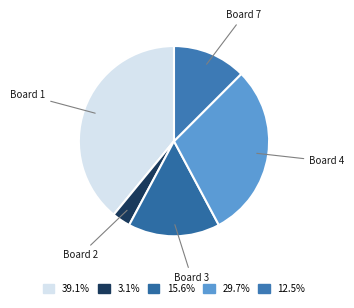

Do Board 1 and Board 7 together represent more than half of the pie?

Yes